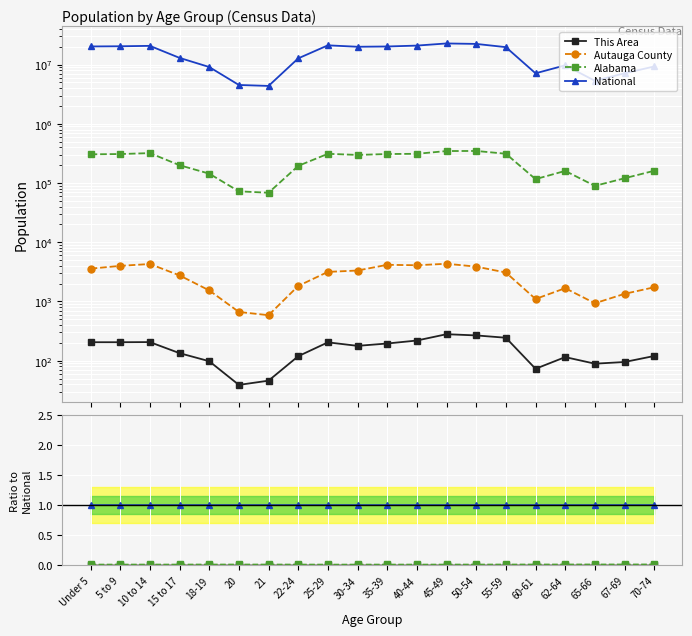

What are all the series names shown in the legend?

This Area, Autauga County, Alabama, National